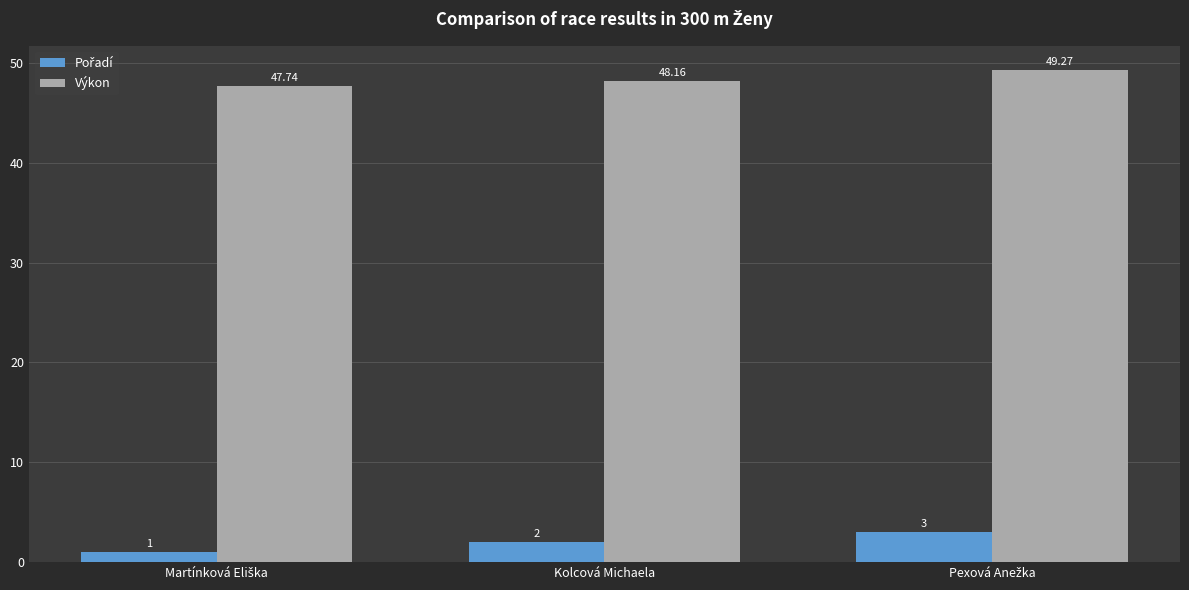

At how many categories does at least one series exceed 8?

3